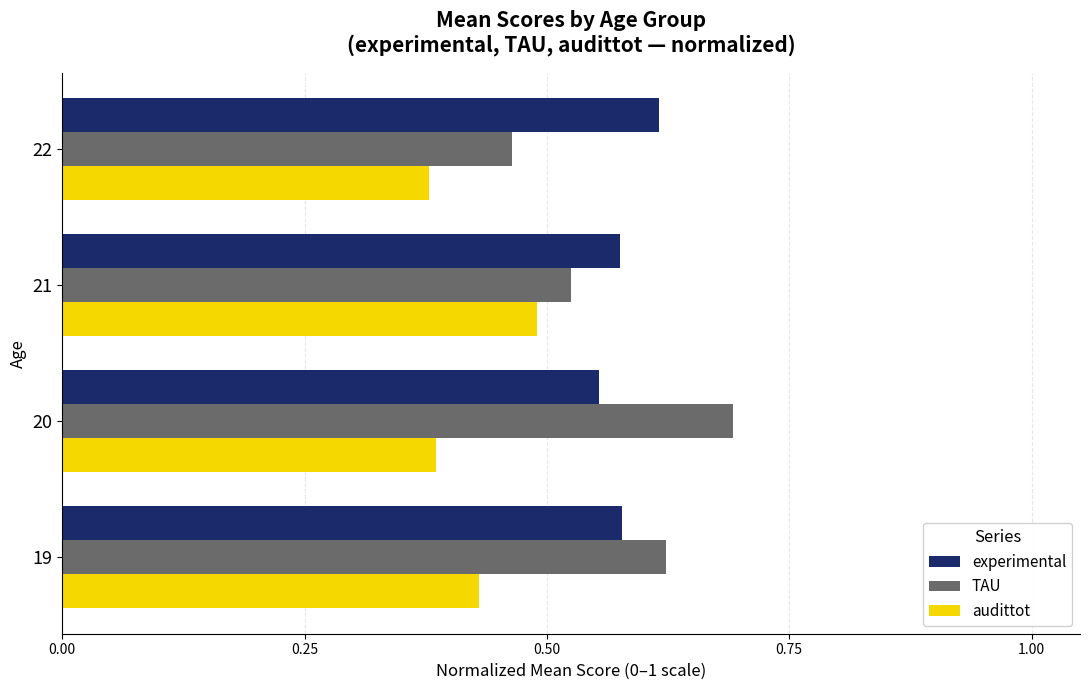

Rank the series at 22 from highest to lowest value.

experimental, TAU, audittot